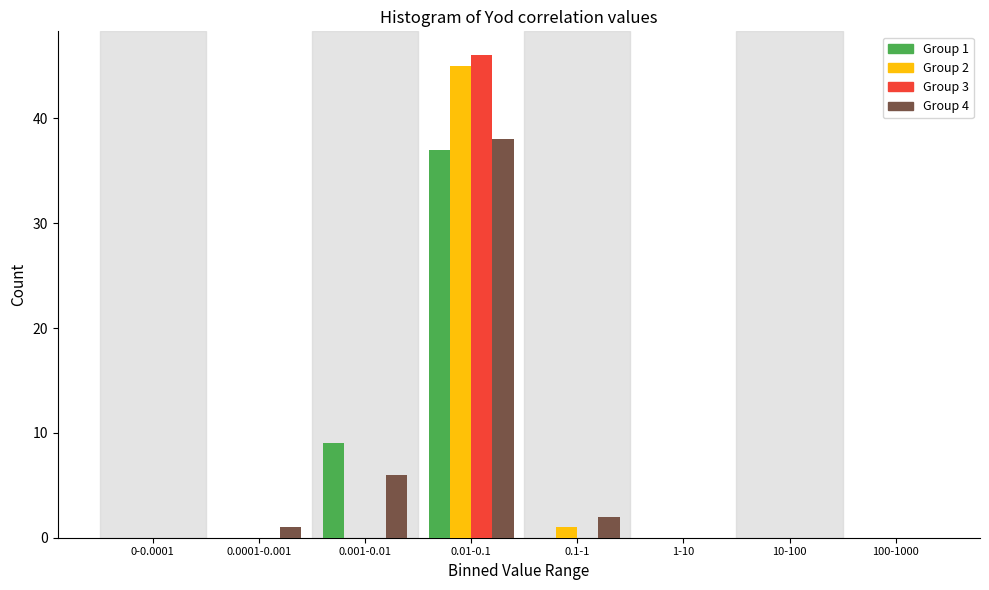

Which category has the highest value in the Group 1 series?

0.01-0.1